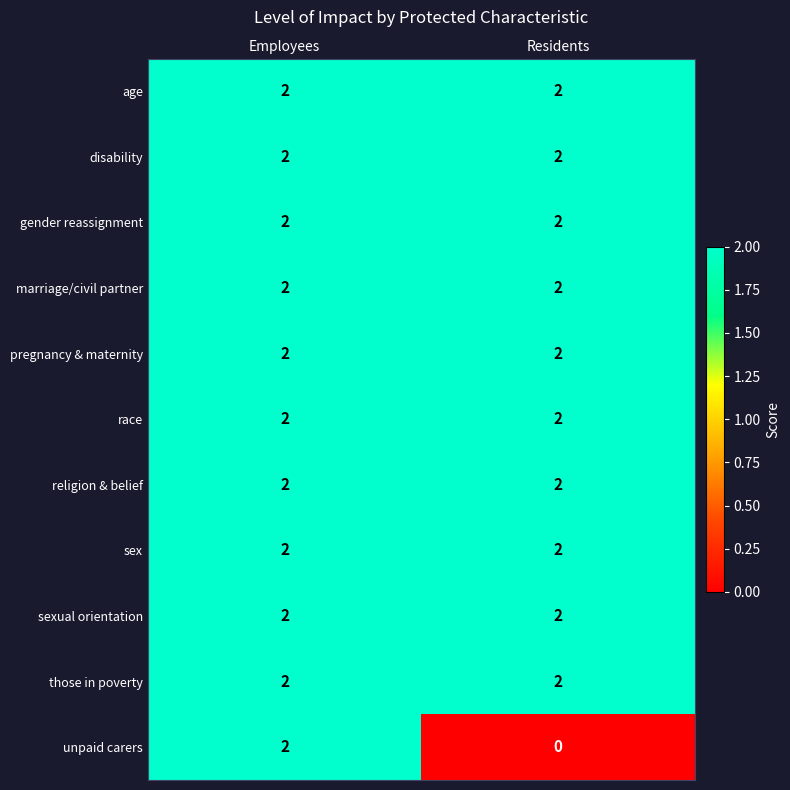

What is the sum of all sex values?

4